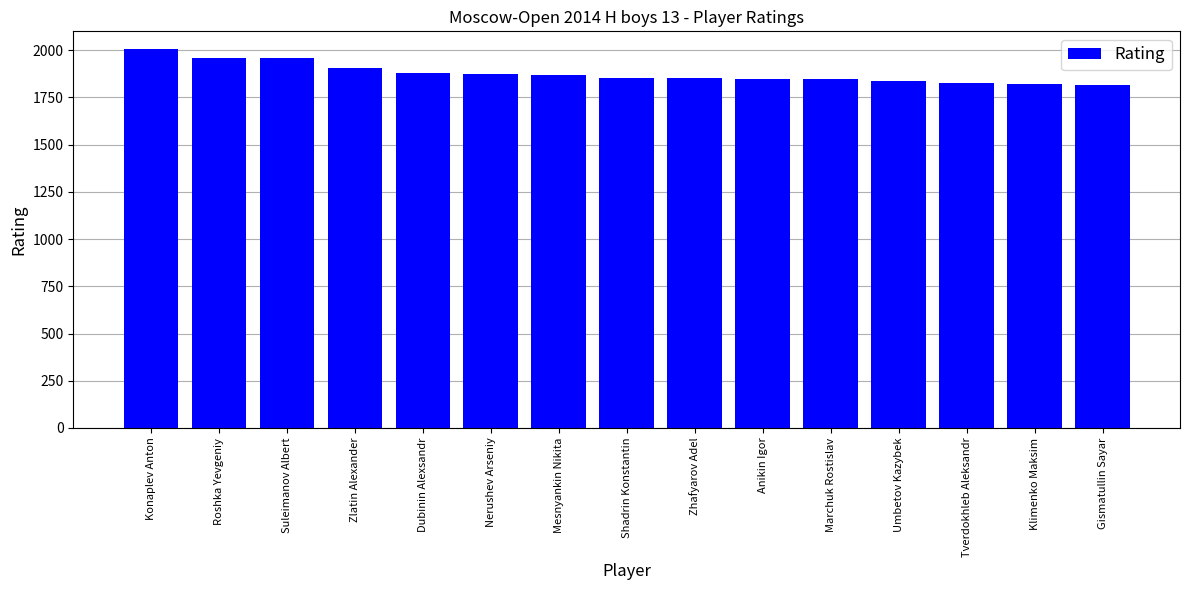

Which label corresponds to the largest value in the chart?

Konaplev Anton